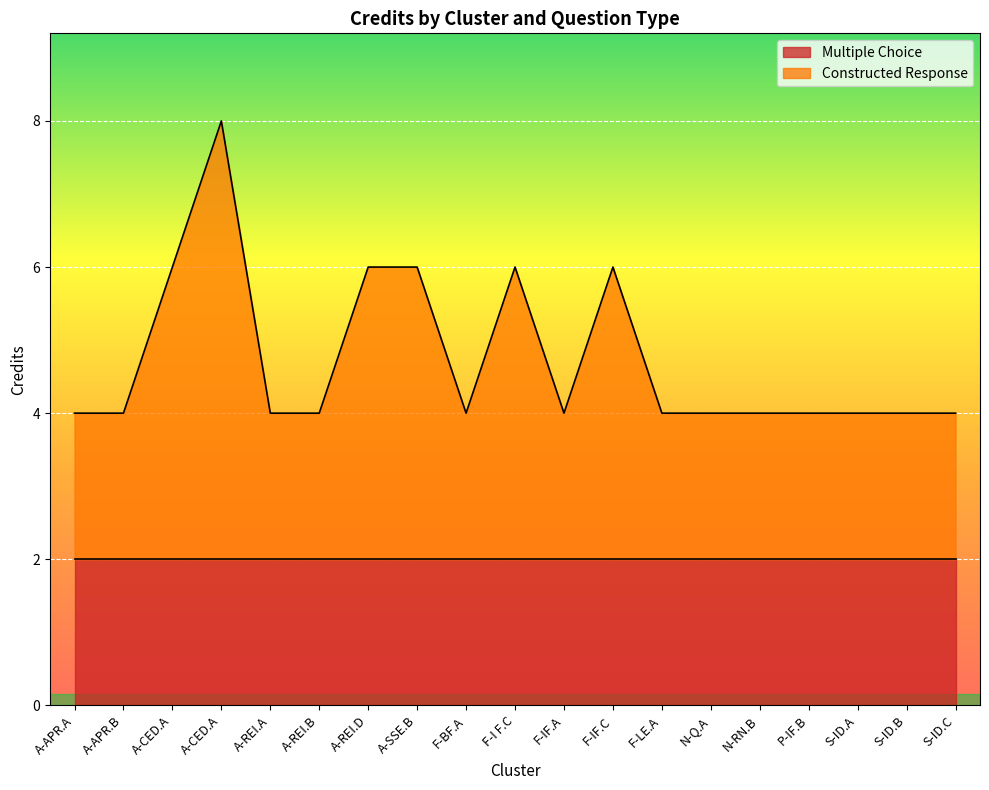

At which category does the data reach its first local valley?

F-BF.A